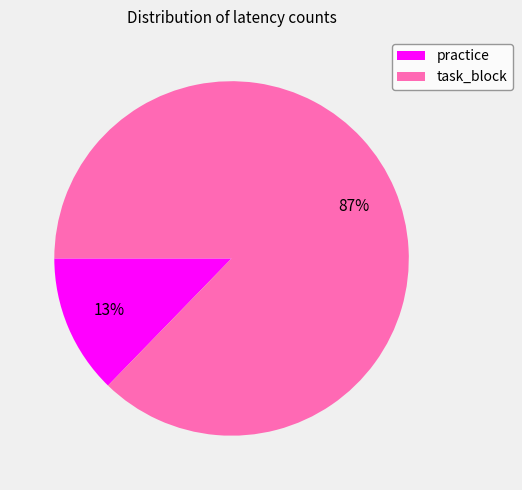

What percentage is the task_block slice, to the nearest percent?

87%